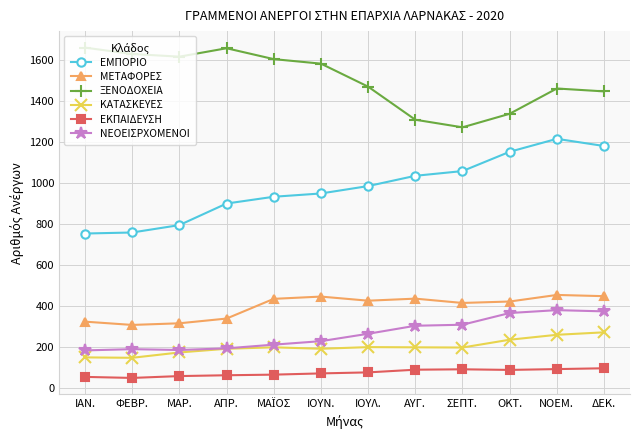

What is the label of the 12th point from the right?

ΙΑΝ.